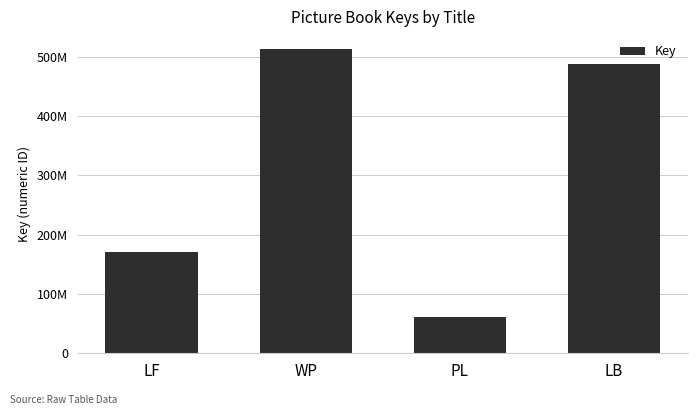

The value at LF is 170481907. True or false?

True